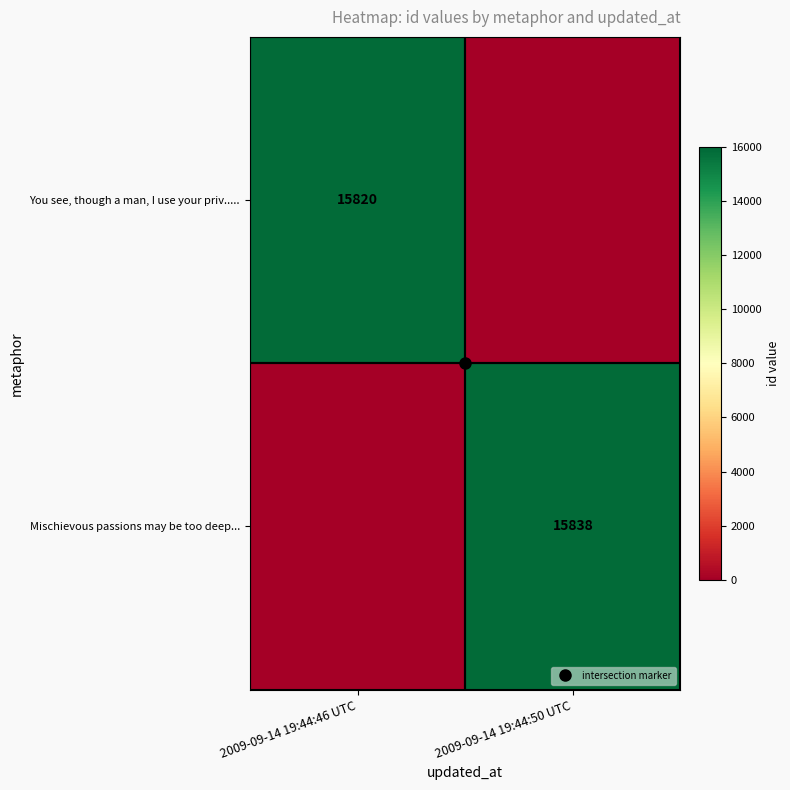

Which label corresponds to the largest value in the chart?

2009-09-14 19:44:50 UTC